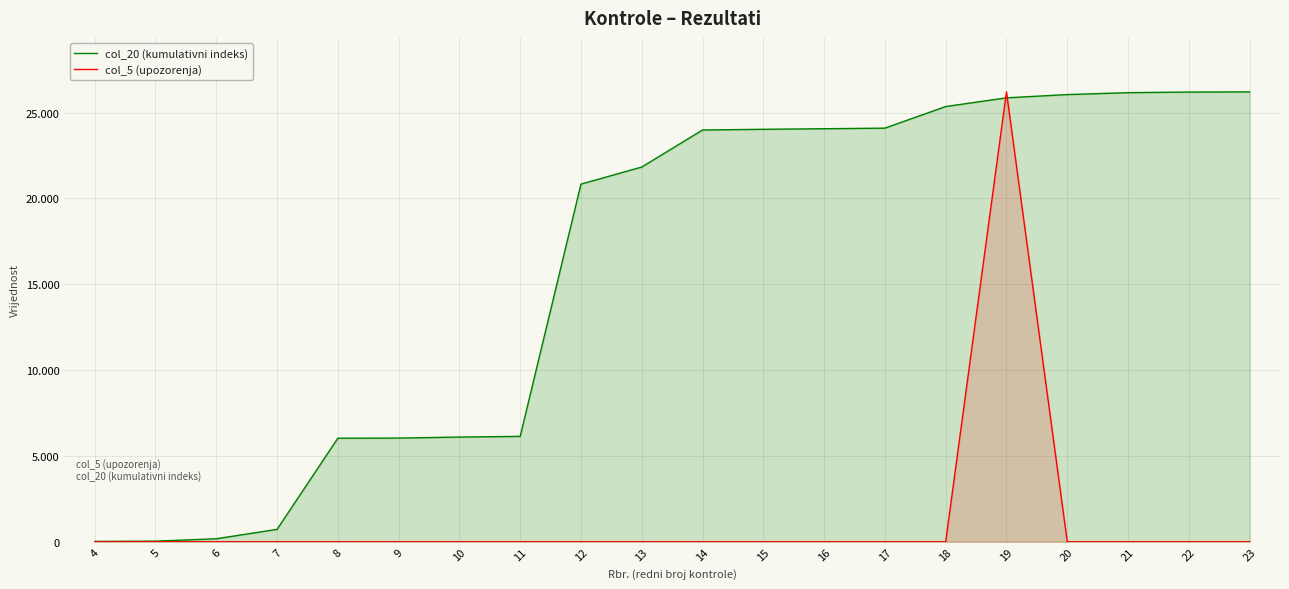

At which label is col_20 (kumulativni indeks) closest to 13113?

11